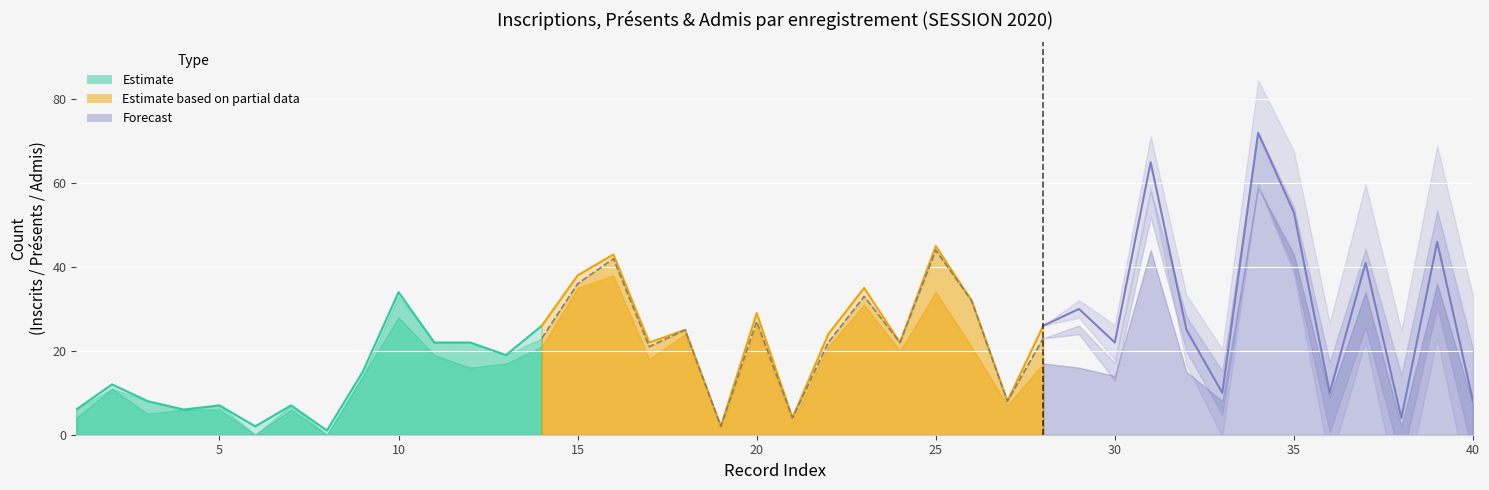

Which series has the largest range (max minus min)?

INSCRITS